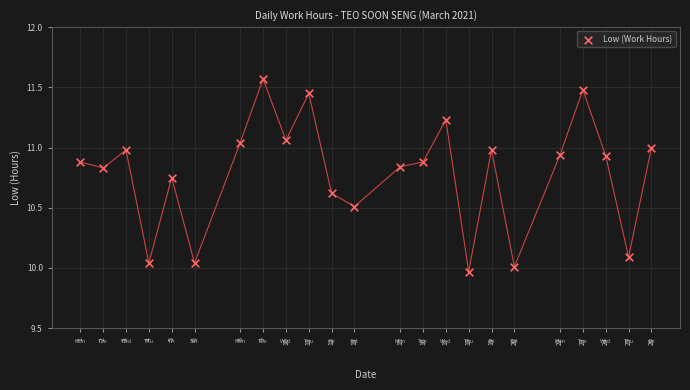

What is the range of X values (max minus min)?

25.0